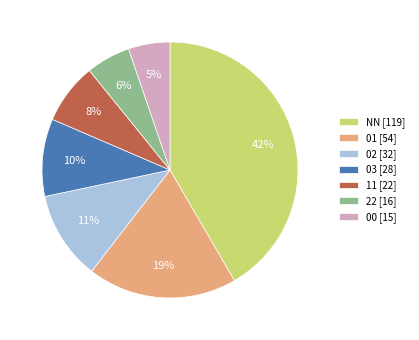

Is it true that NN is 35% of the pie?

False